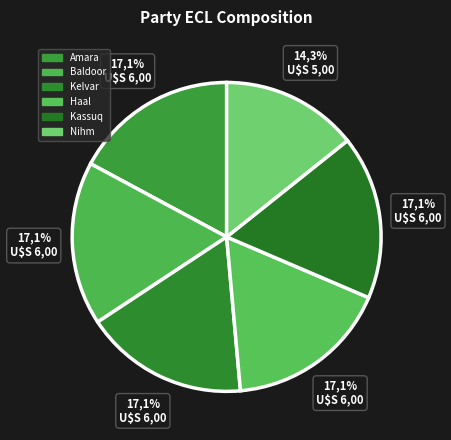

True or false: Kelvar accounts for 9% of the total.

False